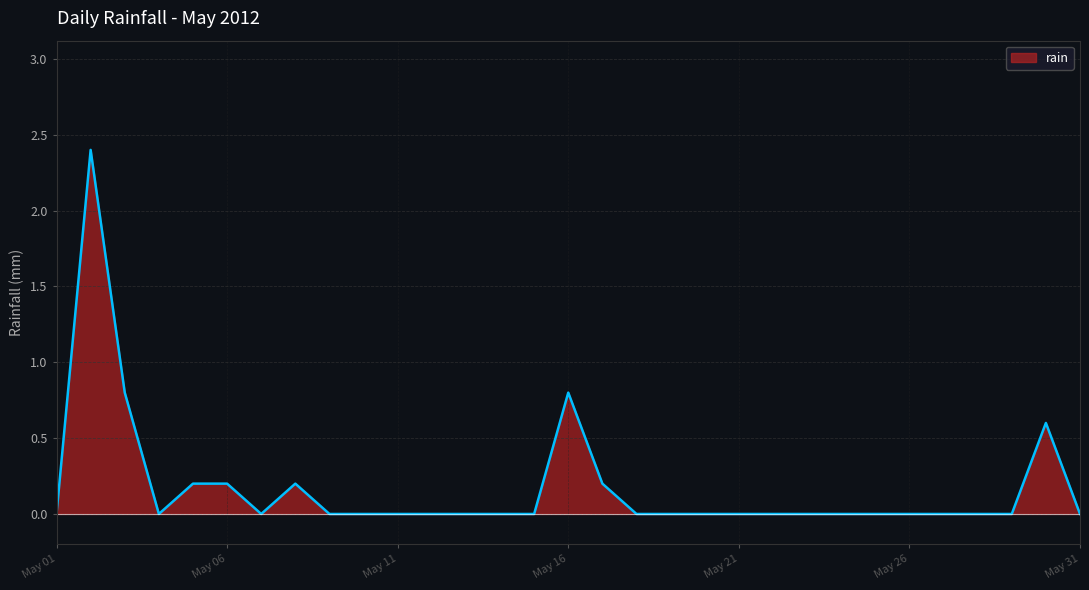

What is the difference between the maximum and minimum values?

2.4